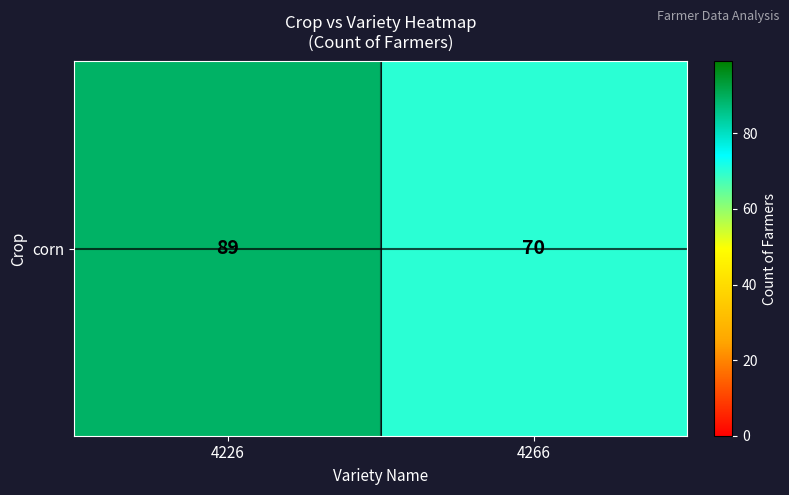

Rank the categories by value from highest to lowest.

4226, 4266